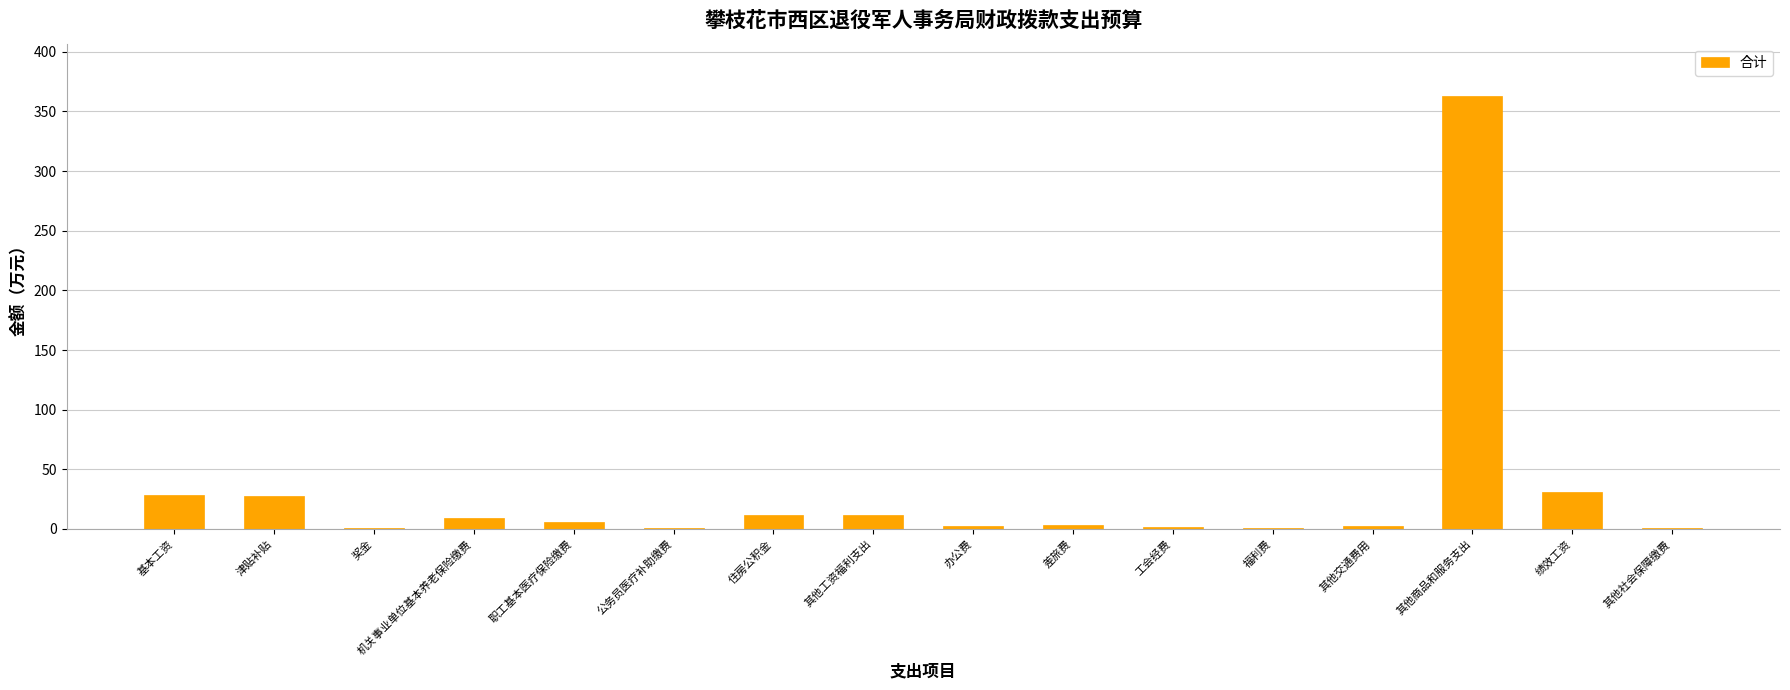

What is the approximate value at 住房公积金?

12.0